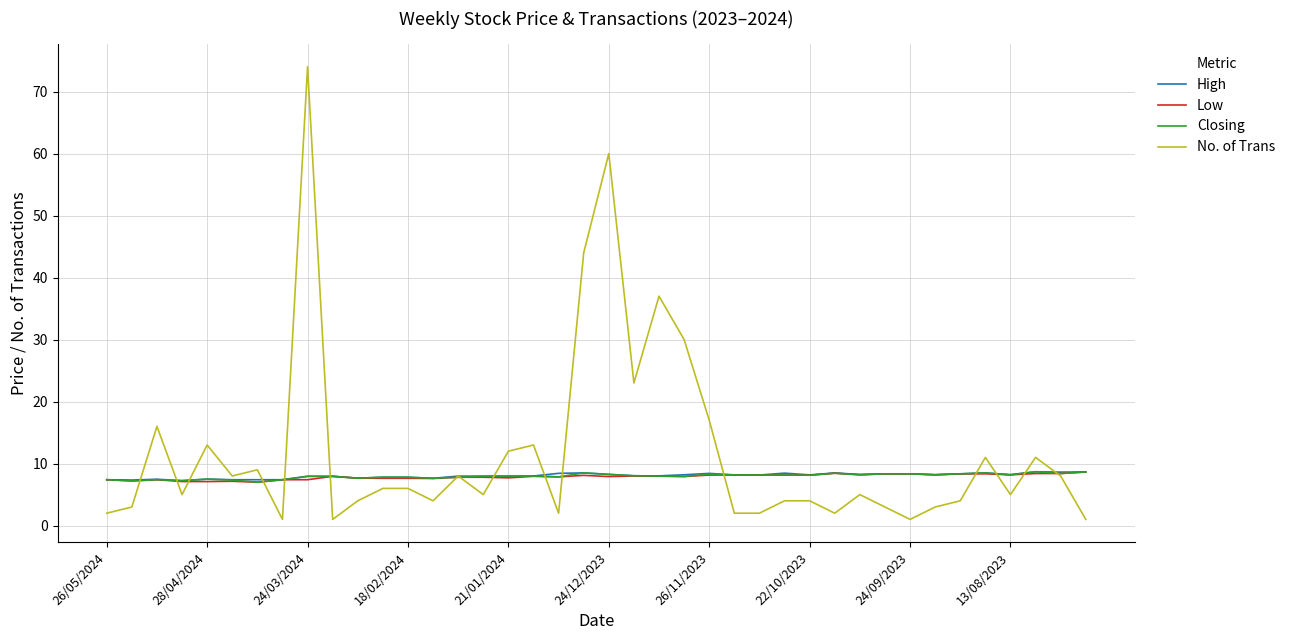

What is the maximum value shown in the chart?

74.0